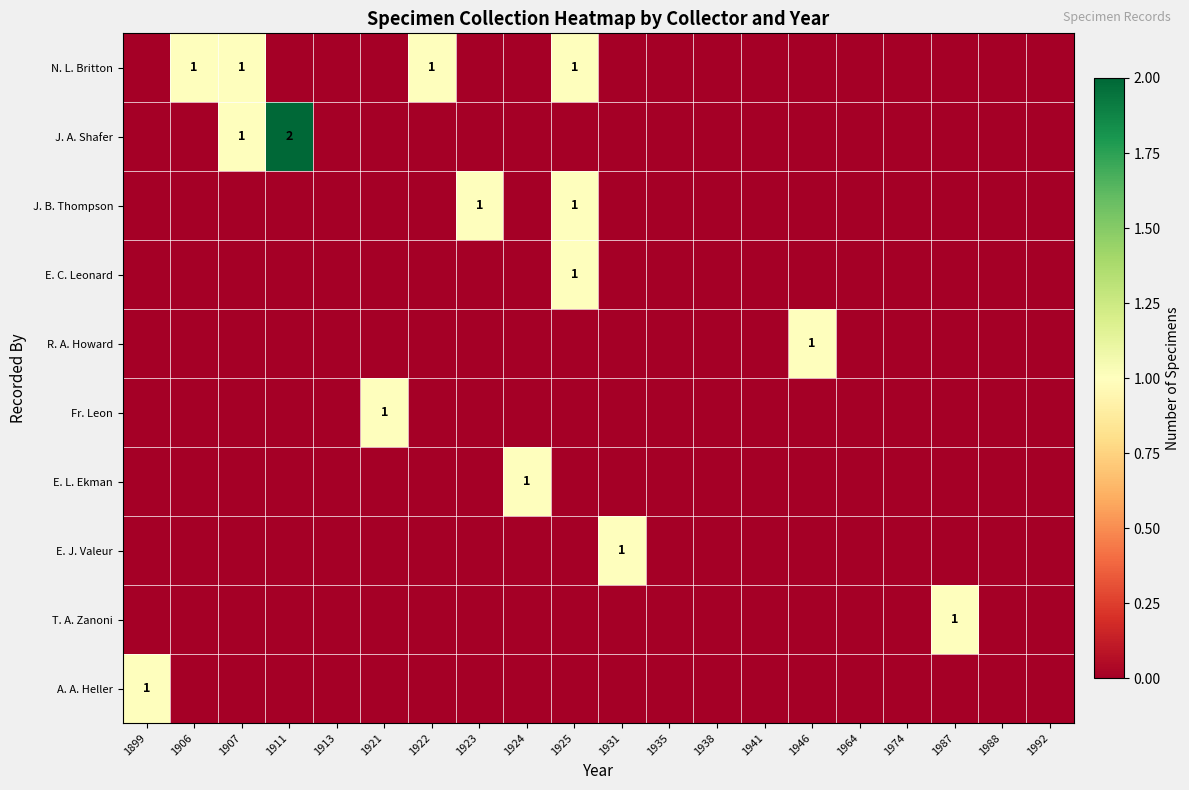

The E. J. Valeur series shows 1 at 1931. True or false?

True